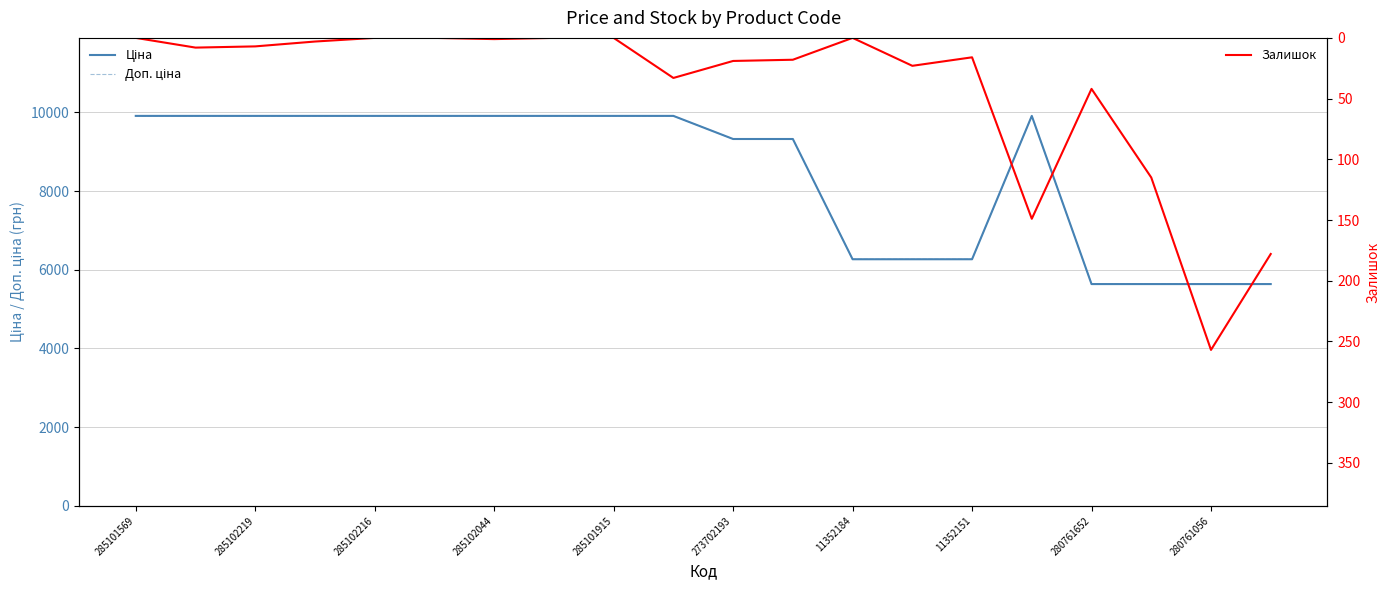

What is the sum of all Доп. ціна values?

168980.2